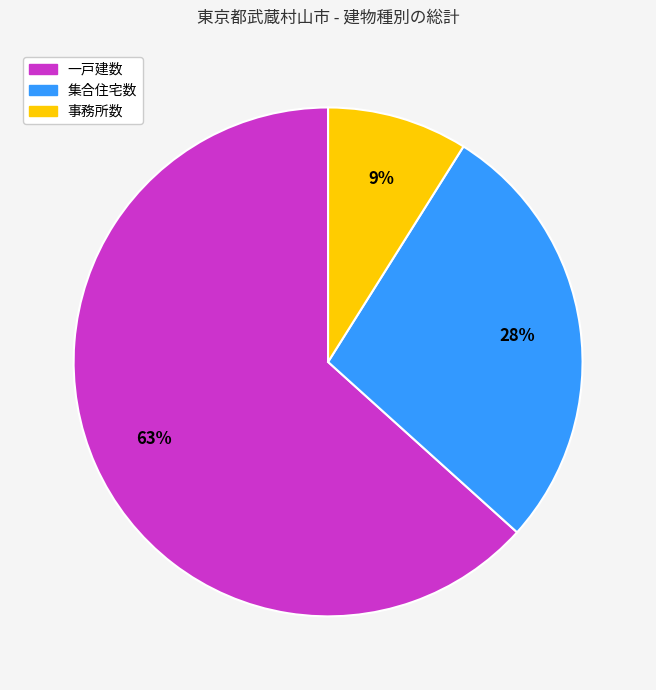

Is there a majority slice in this chart?

Yes